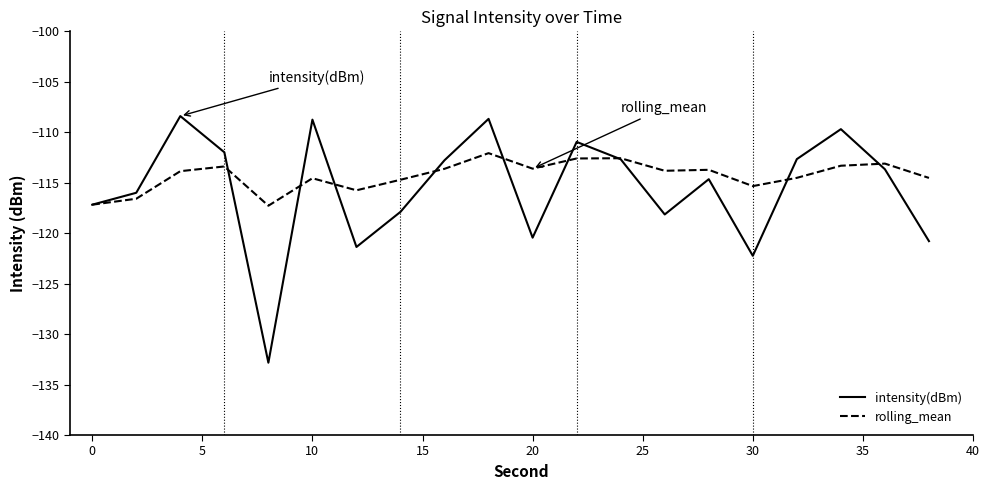

Rank the series by their maximum value, from highest to lowest.

intensity(dBm), rolling_mean